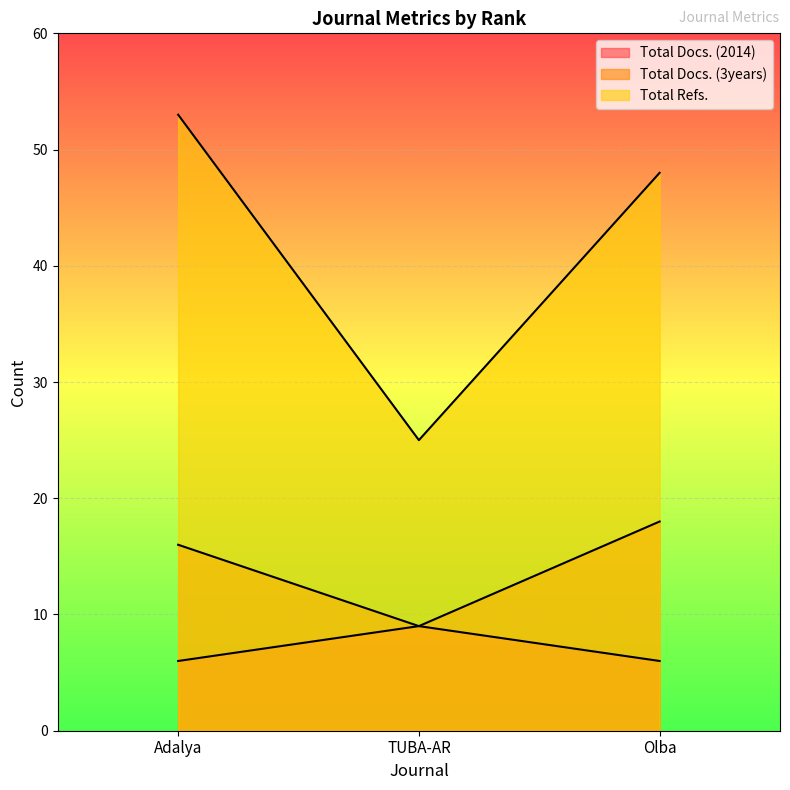

How many distinct data groups are displayed?

3